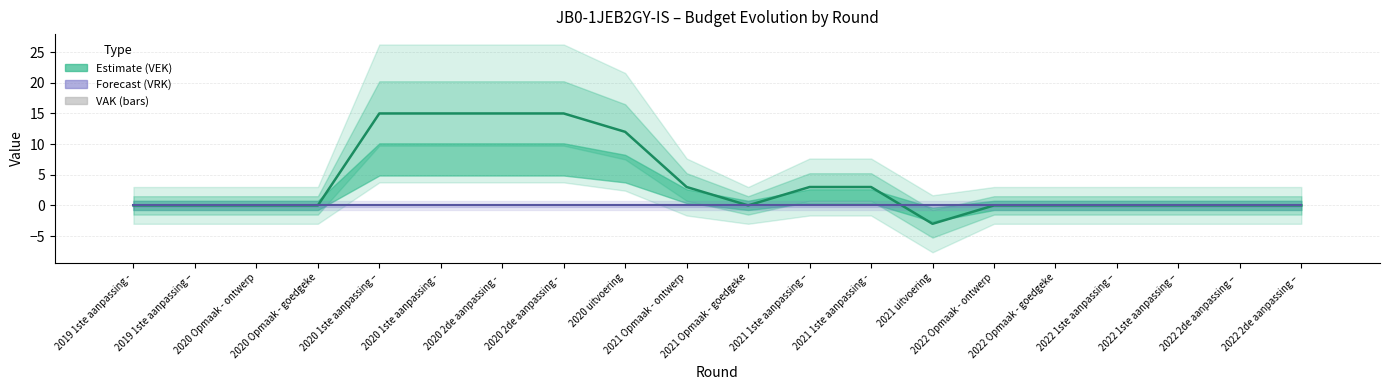

What is the label of the 3rd bar from the left?

2020 Opmaak - ontwerp